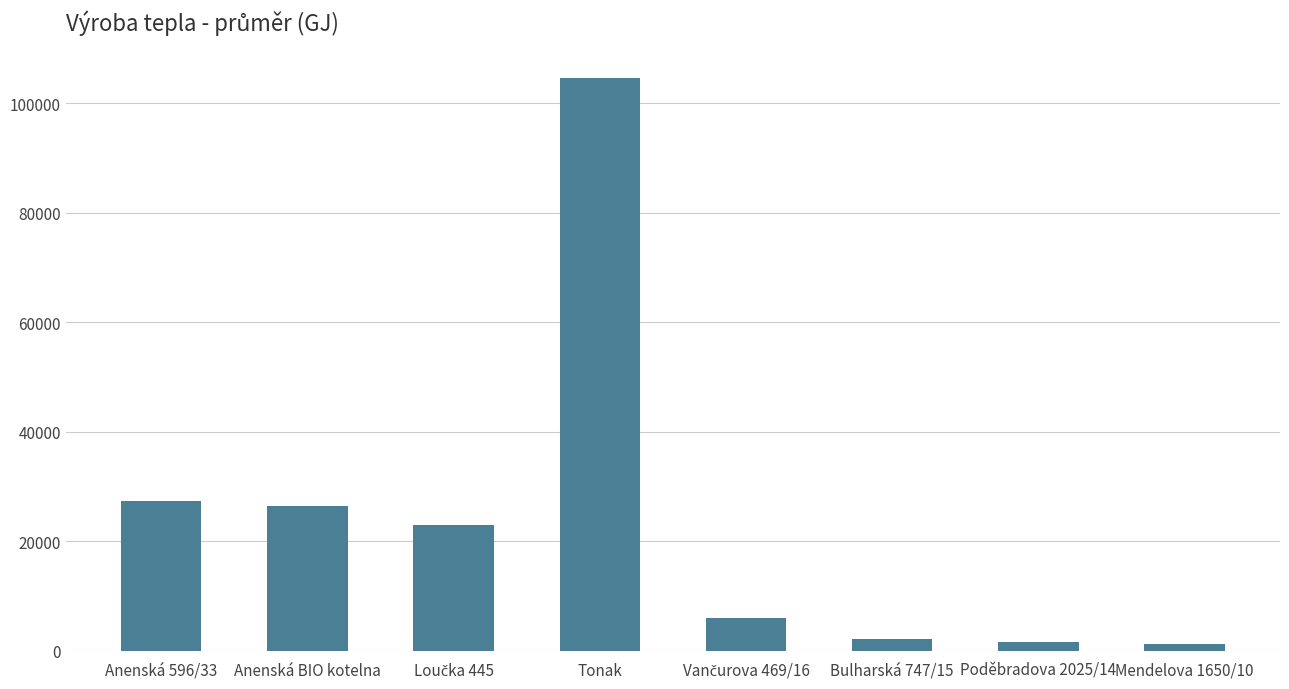

What is the maximum value shown in the chart?

104609